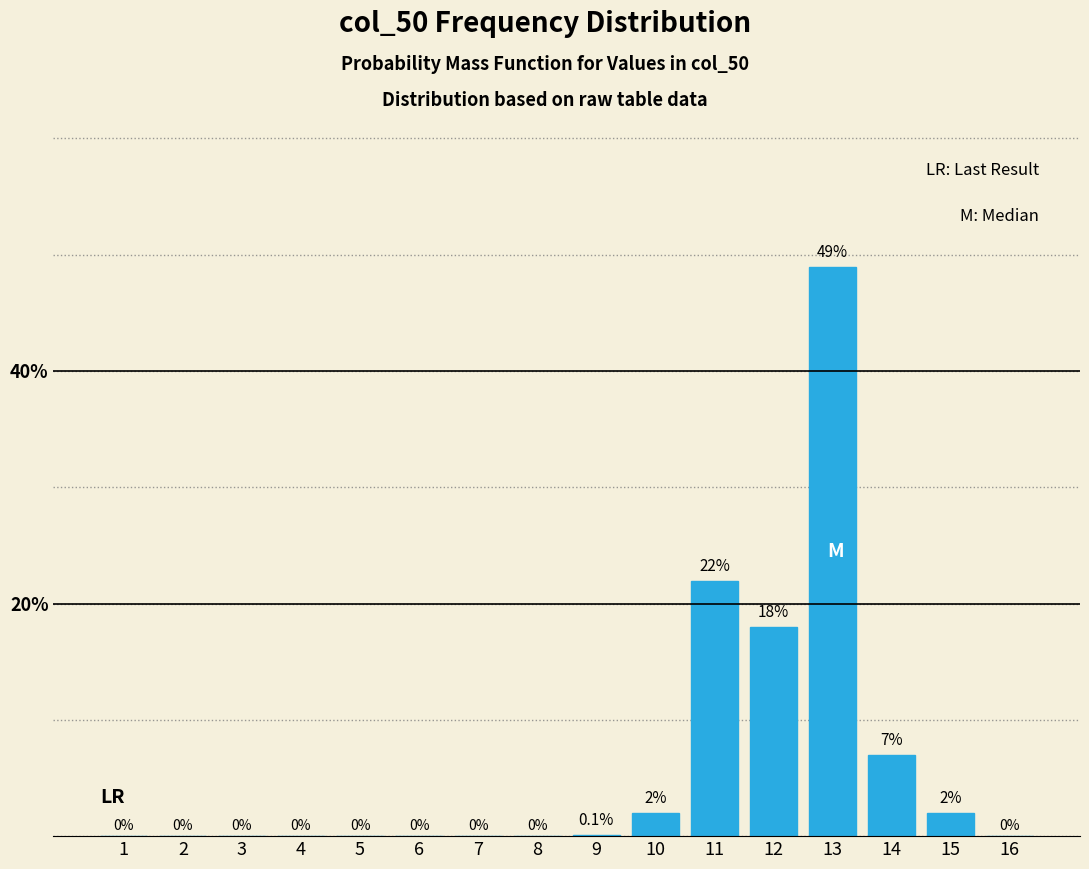

Reading right to left, extract all data points from this chart.

16=0.0	15=2.0	14=7.0	13=49.0	12=18.0	11=22.0	10=2.0	9=0.1	8=0.0	7=0.0	6=0.0	5=0.0	4=0.0	3=0.0	2=0.0	1=0.0